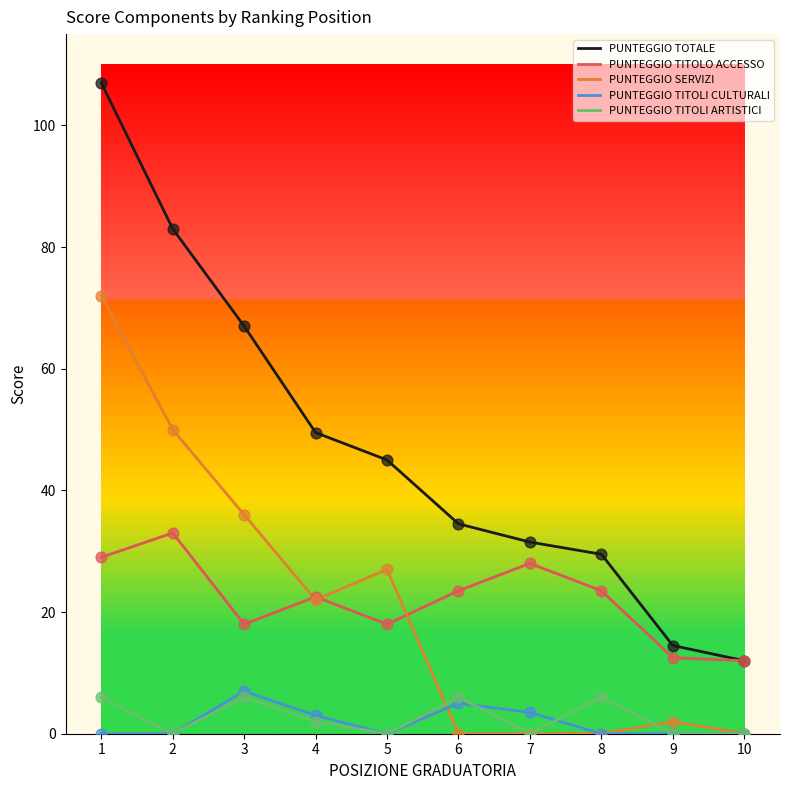

What is the spread (max minus min) of values at 5?

45.0